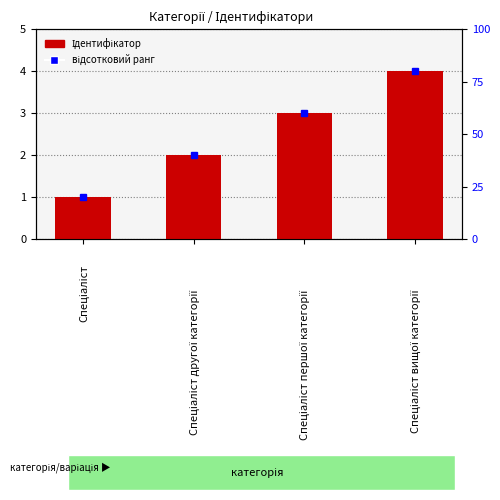

What position from the left is Спеціаліст?

1